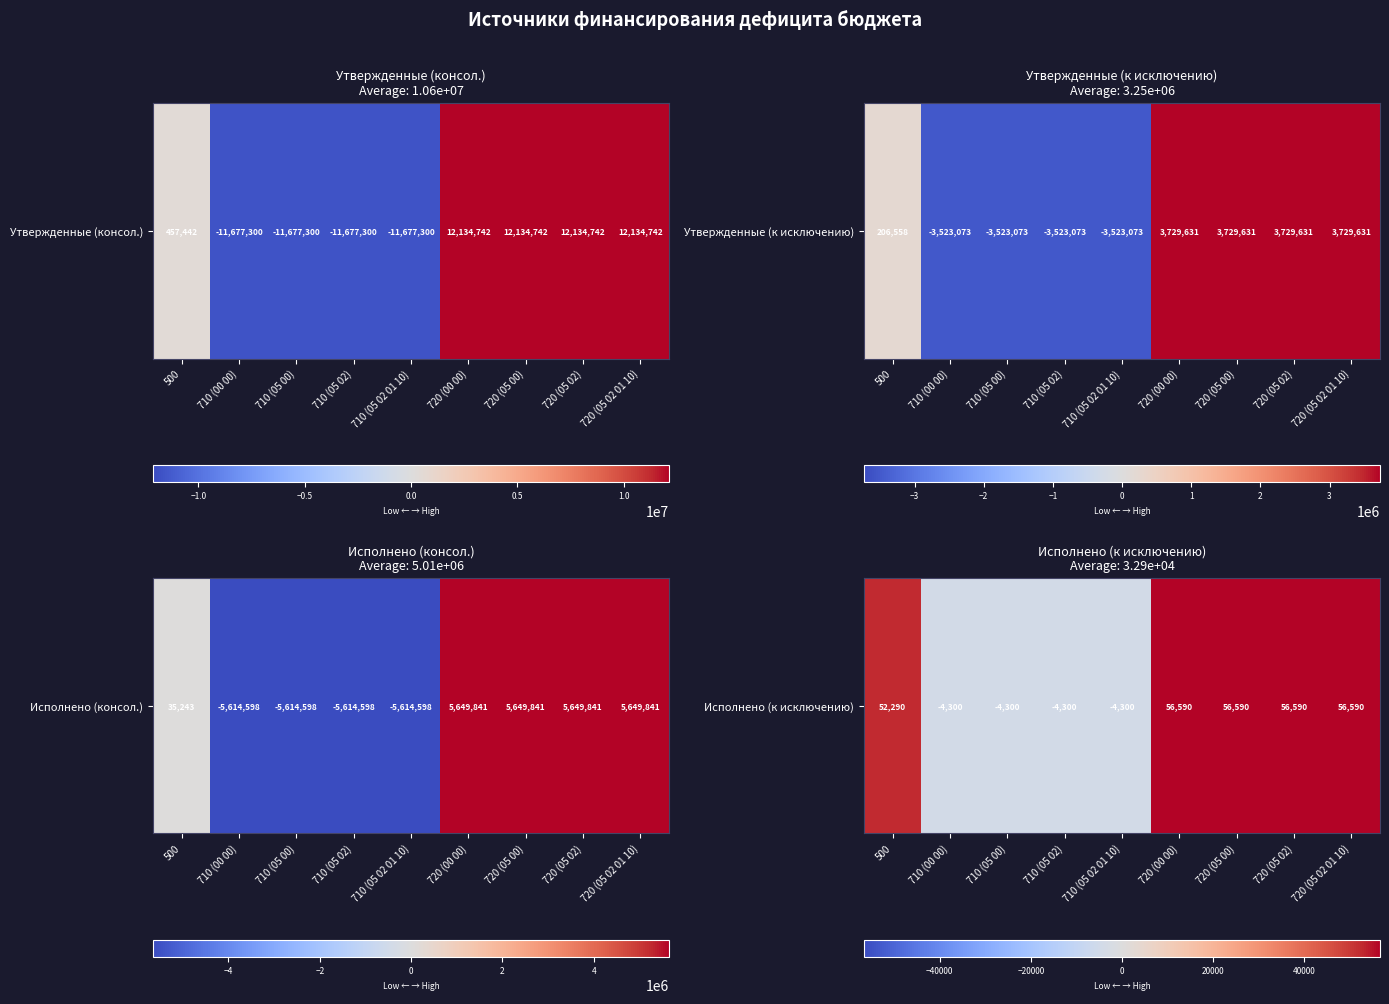

Which category has the lowest value across all series?

710 (00 00)